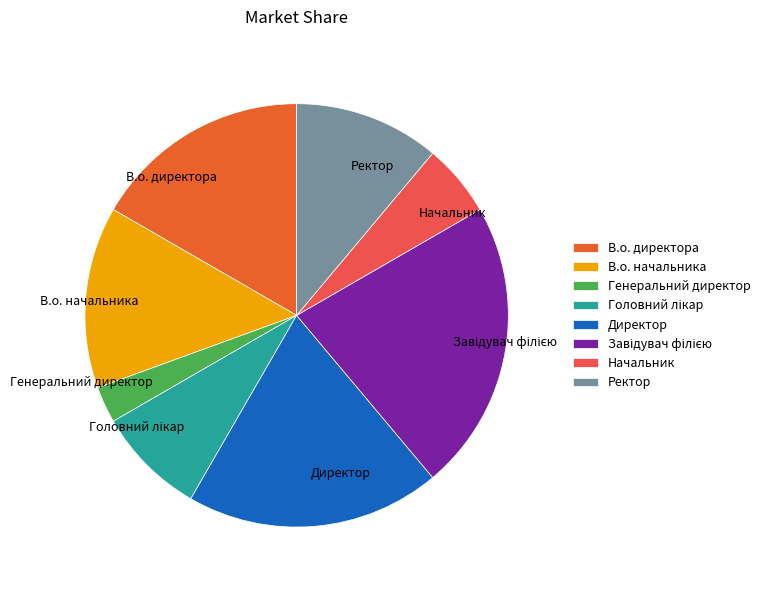

How many slices are in this pie chart?

8